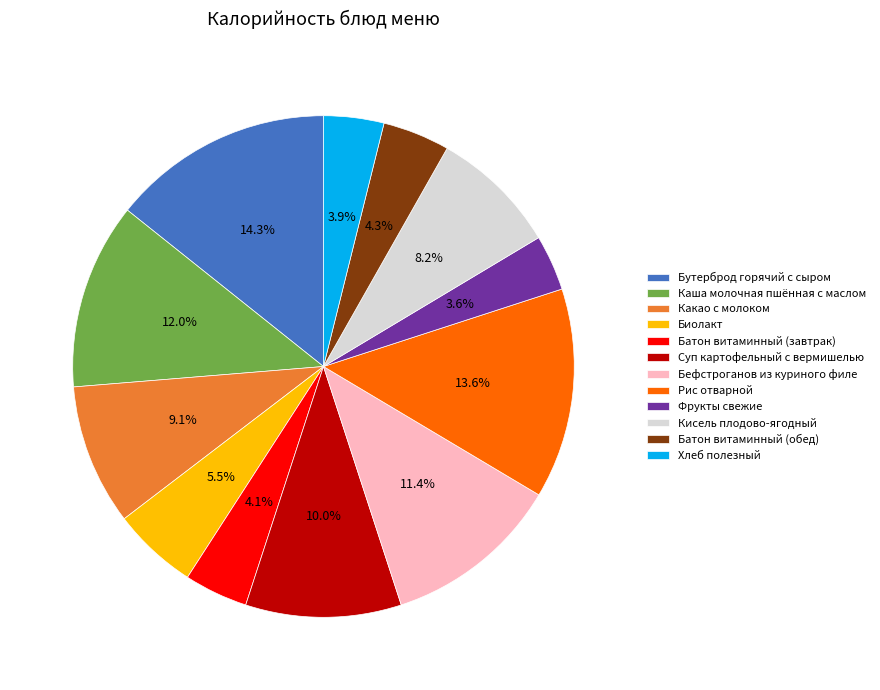

To the nearest percent, what is the combined percentage of Суп картофельный с вермишелью and Каша молочная пшённая с маслом?

22%